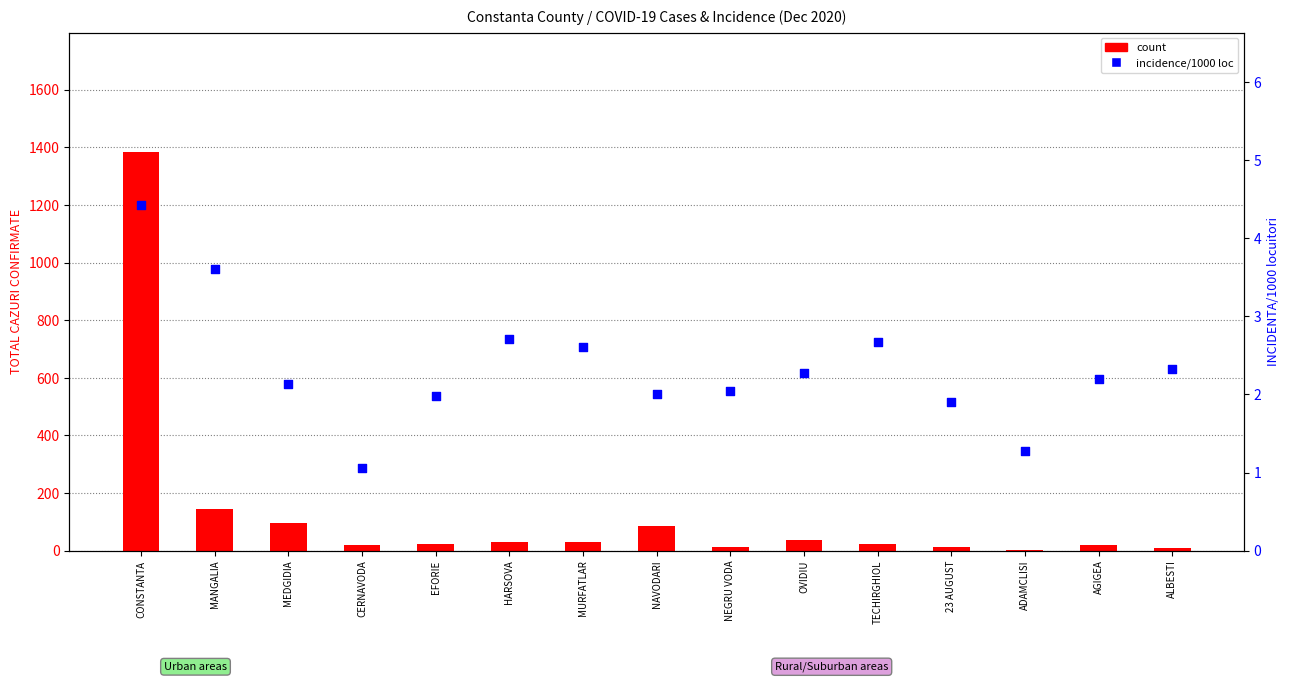

Which series contains the lowest Y value?

incidence/1000 loc